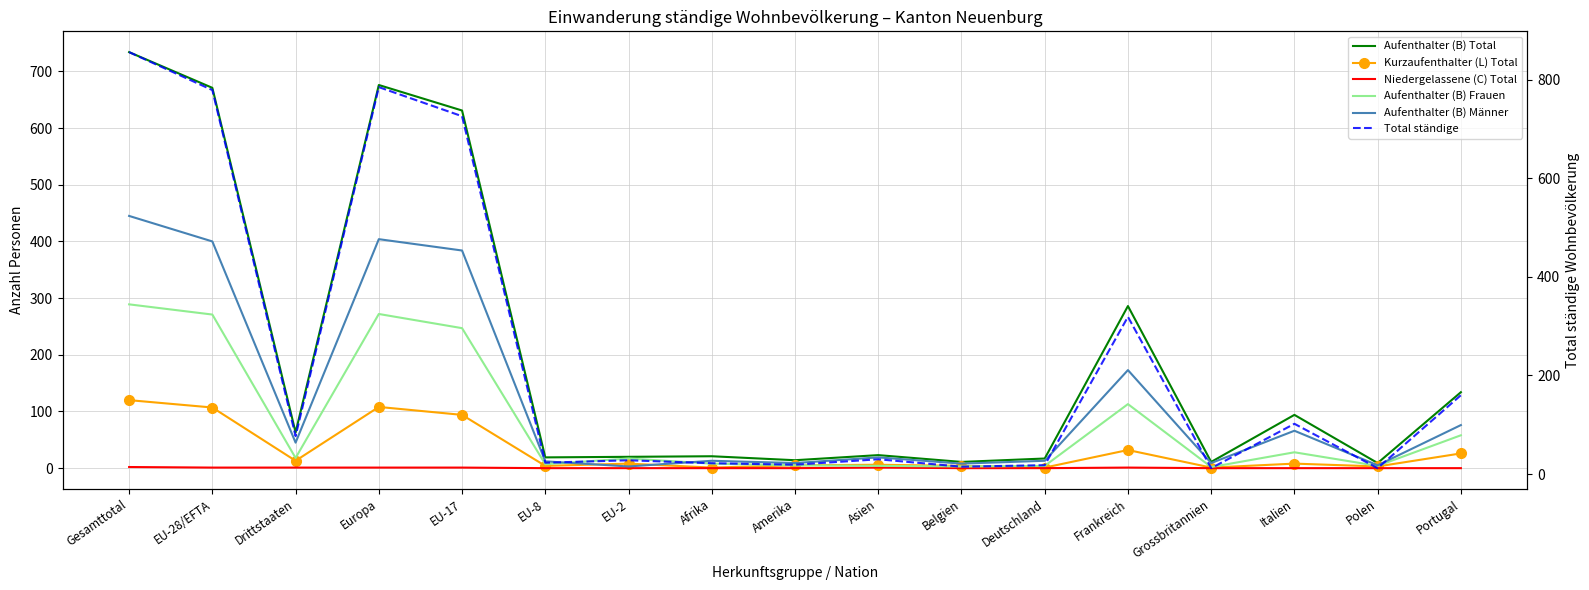

Reading right to left, extract all data points from this chart.

Aufenthalter (B) Total: 134	9	94	11	286	17	11	23	14	21	20	19	631	676	63	671	734
Kurzaufenthalter (L) Total: 26	3	8	1	32	1	4	6	5	1	8	4	94	108	13	107	120
Niedergelassene (C) Total: 0	0	0	0	1	0	0	1	0	0	0	0	1	1	1	1	2
Aufenthalter (B) Frauen: 58	4	28	2	113	4	3	4	5	8	17	7	247	272	18	271	289
Aufenthalter (B) Männer: 76	5	66	9	173	13	8	19	9	13	3	12	384	404	45	400	445
Total ständige: 160	12	102	12	319	18	15	30	19	22	28	23	726	785	77	779	856